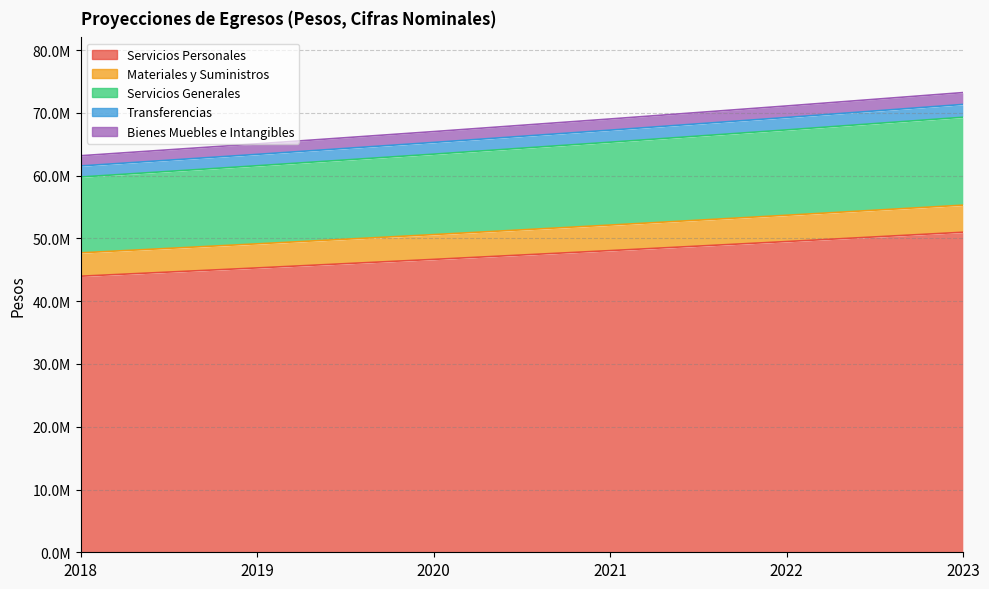

At how many categories does at least one series exceed 68806576?

3